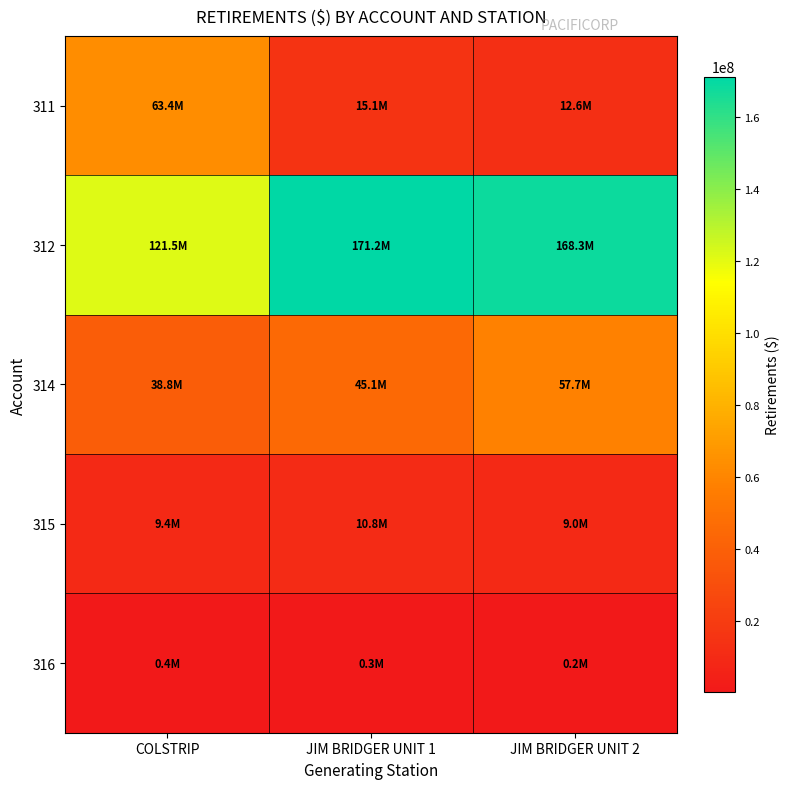

Reading right to left, list all the values displayed in this chart.

311: JIM BRIDGER UNIT 2=12603210.4	JIM BRIDGER UNIT 1=15130306.5	COLSTRIP=63353433.2
312: JIM BRIDGER UNIT 2=168347487.4	JIM BRIDGER UNIT 1=171222107.0	COLSTRIP=121541879.7
314: JIM BRIDGER UNIT 2=57726029.0	JIM BRIDGER UNIT 1=45080600.6	COLSTRIP=38782699.2
315: JIM BRIDGER UNIT 2=8955065.5	JIM BRIDGER UNIT 1=10848658.8	COLSTRIP=9355127.8
316: JIM BRIDGER UNIT 2=178694.6	JIM BRIDGER UNIT 1=281518.4	COLSTRIP=419167.0